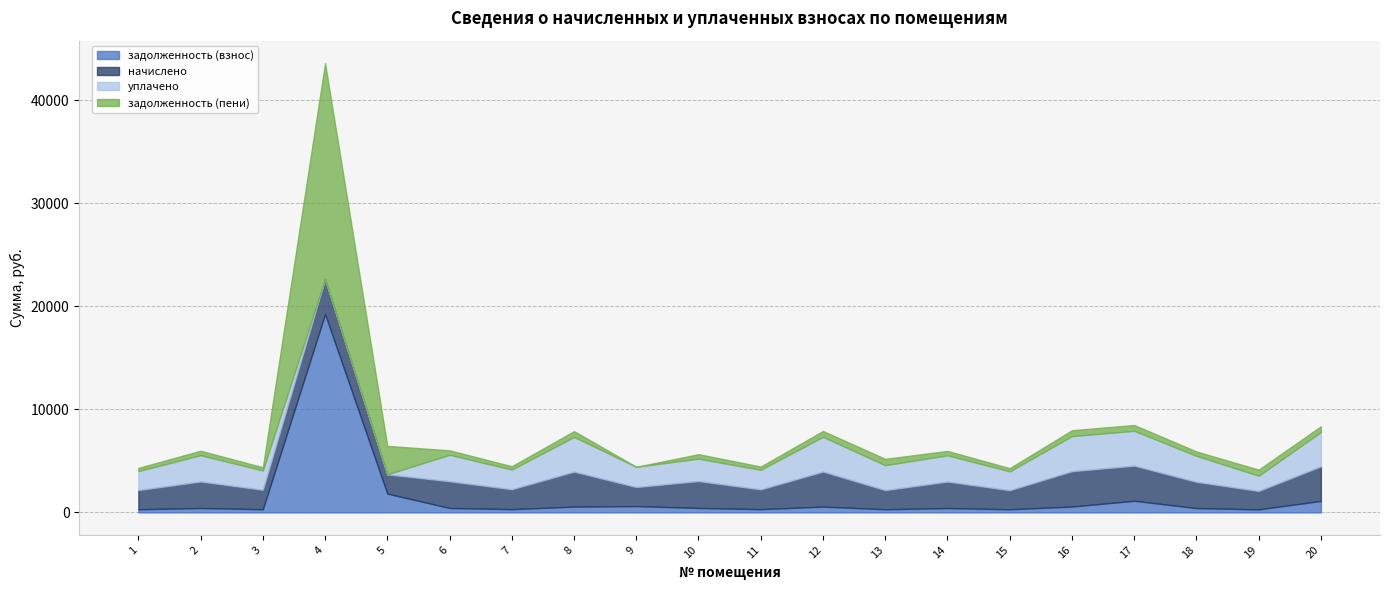

True or false: задолженность (пени) has more than 1 points higher than both neighbors.

True